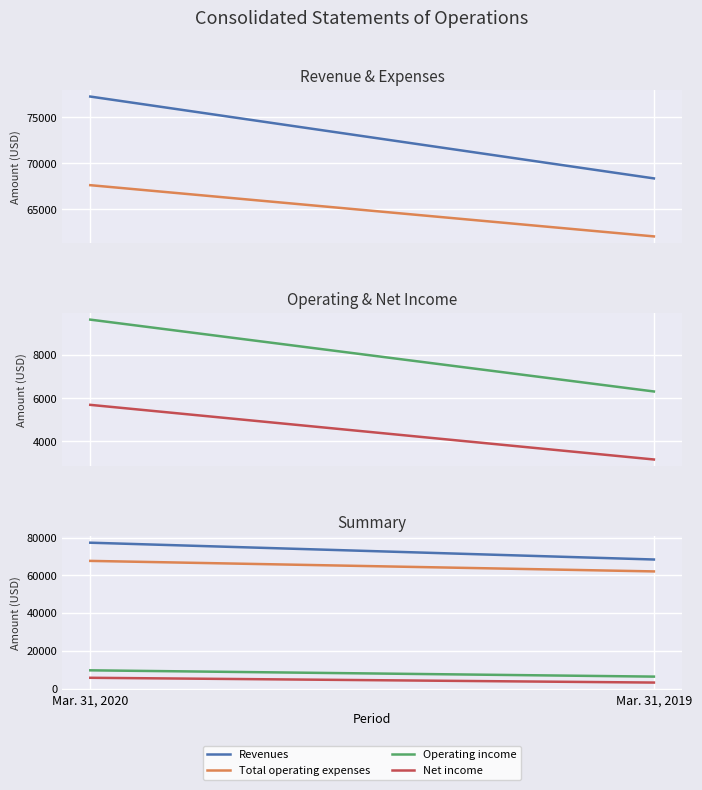

Between Mar. 31, 2020 and Mar. 31, 2019, which is larger?

Mar. 31, 2020